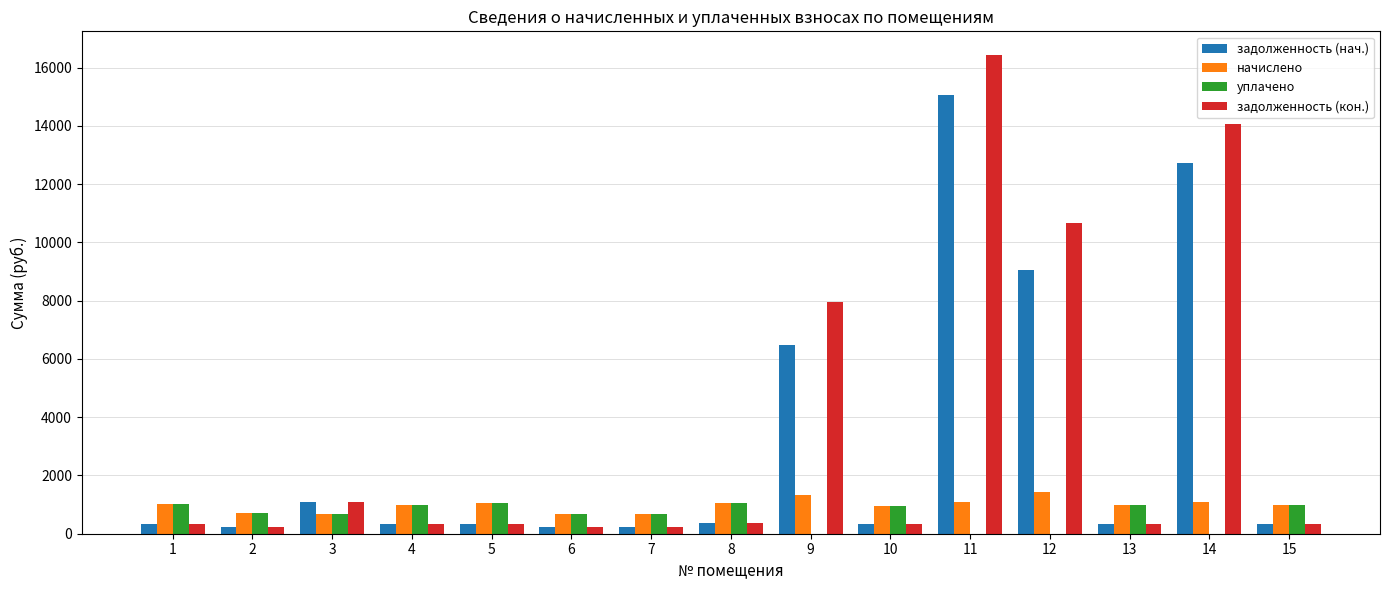

What is the highest value of the начислено series?

1434.2